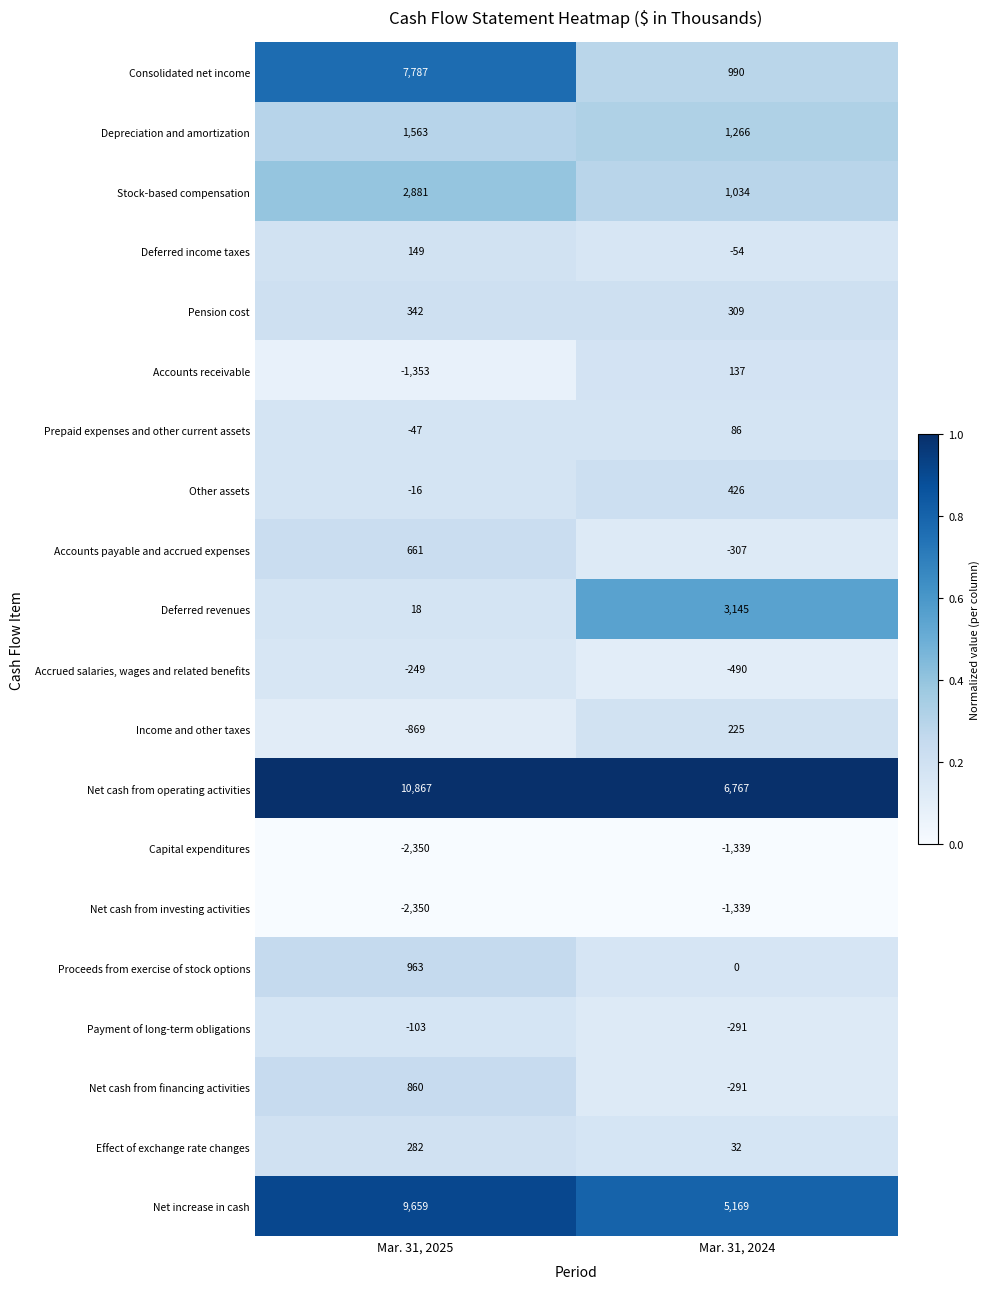

True or false: Net cash from investing activities has a value of -1339 at Mar. 31, 2024.

True